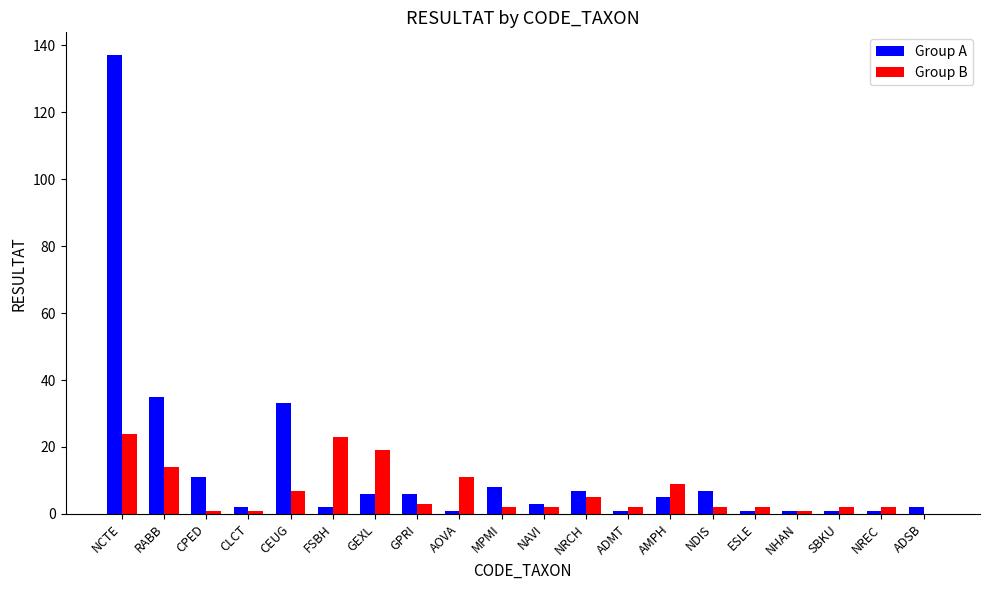

At which category is the sum across all series the highest?

NCTE